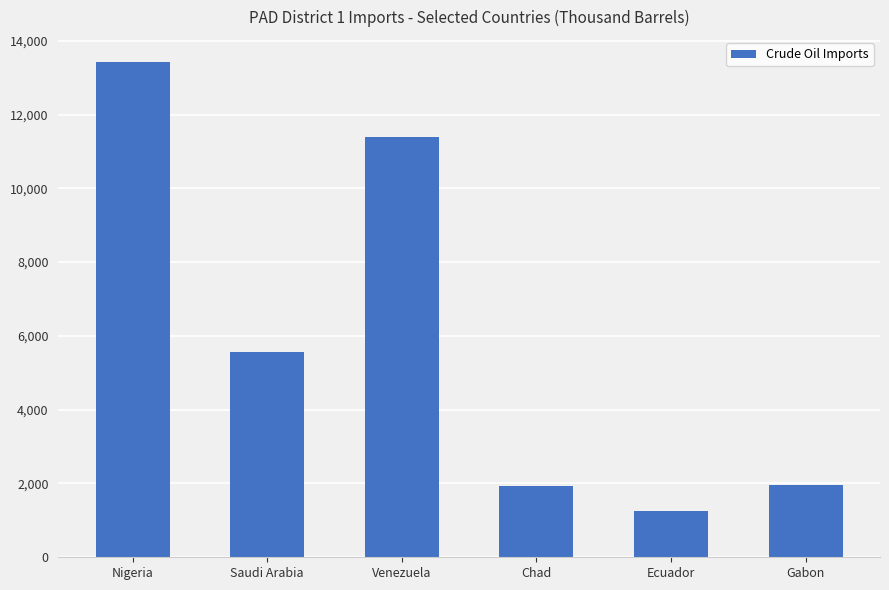

What is the label of the 3rd bar from the left?

Venezuela